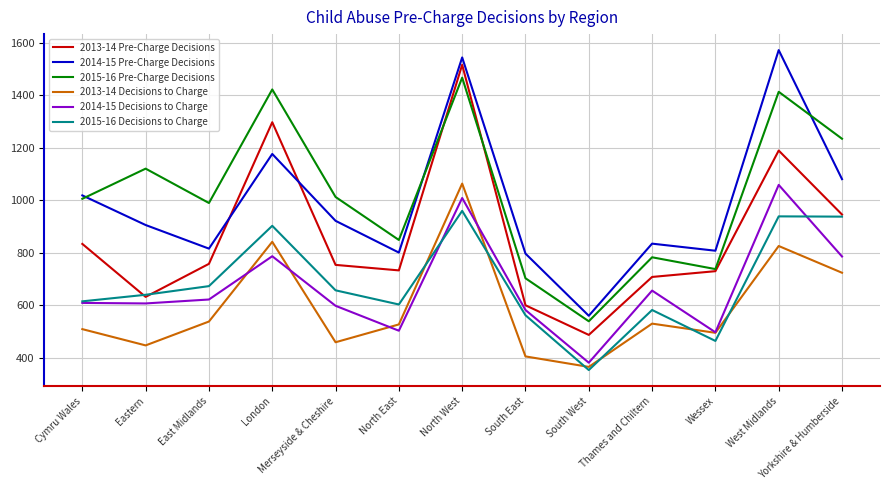

Which category has the lowest value in the 2015-16 Pre-Charge Decisions series?

South West